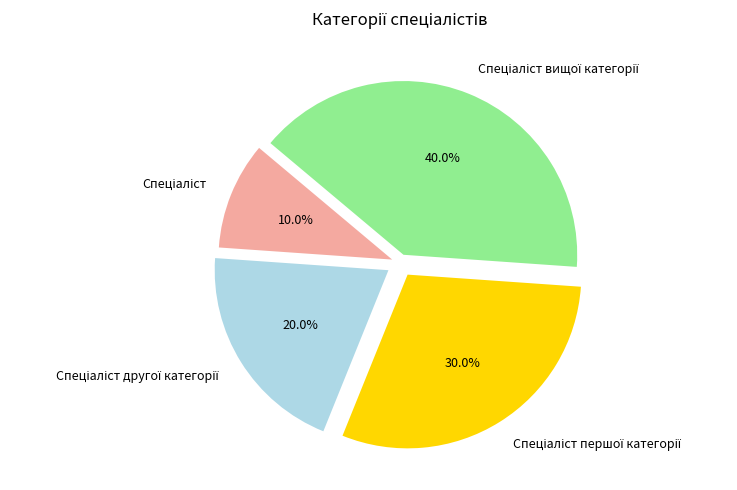

To the nearest percent, what is the difference between the largest and smallest slice percentages?

30%